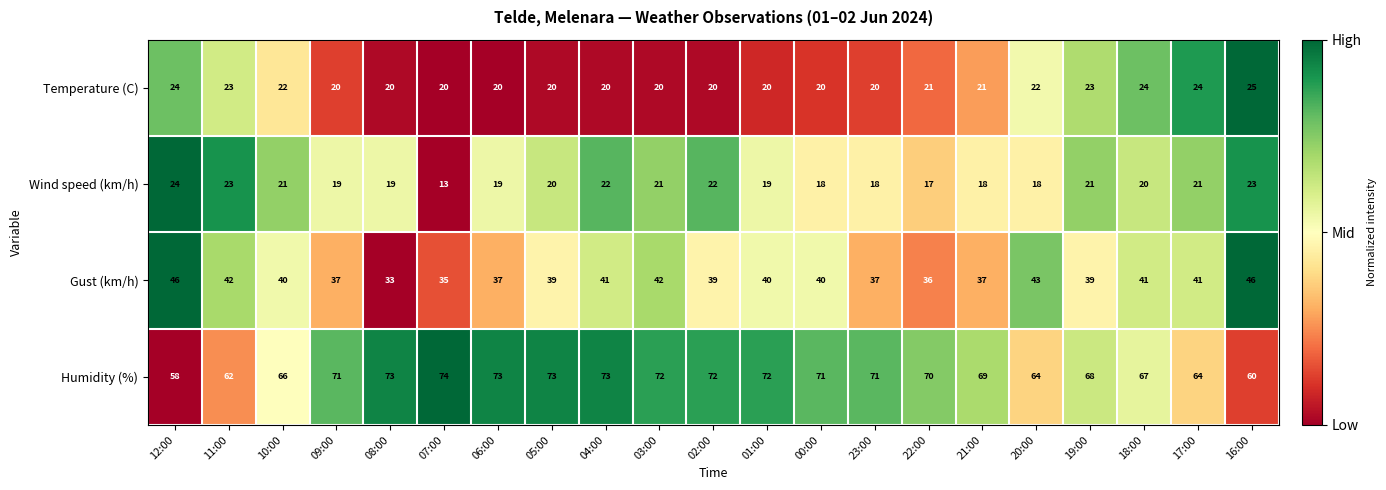

Rank the series at 07:00 from highest to lowest value.

Humidity (%), Gust (km/h), Temperature (C), Wind speed (km/h)